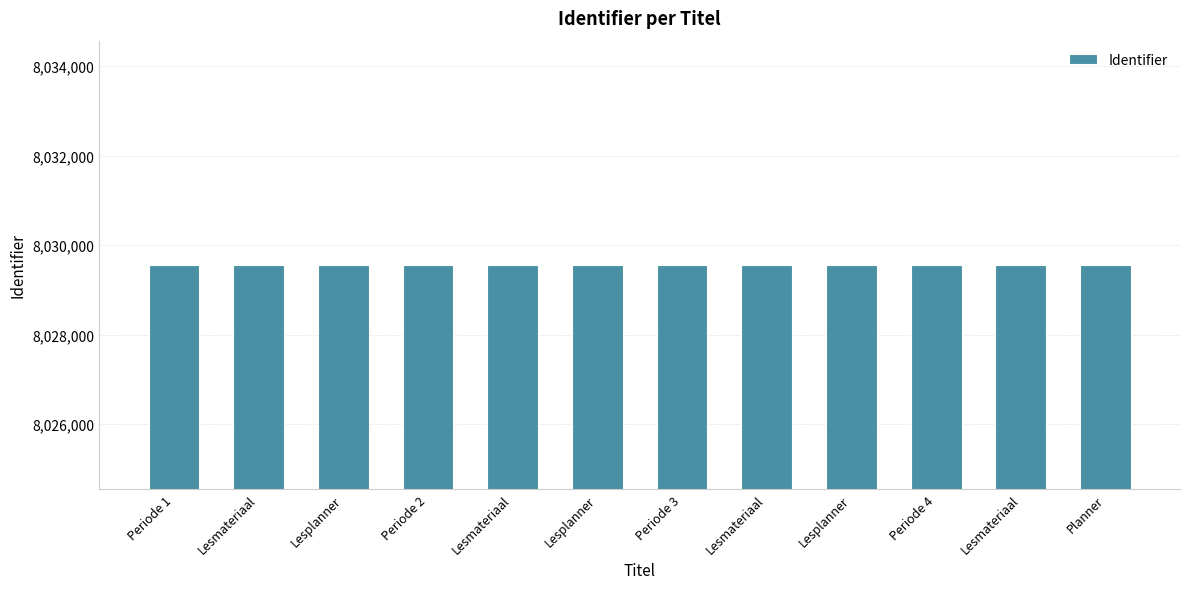

Are the bars horizontal?

No